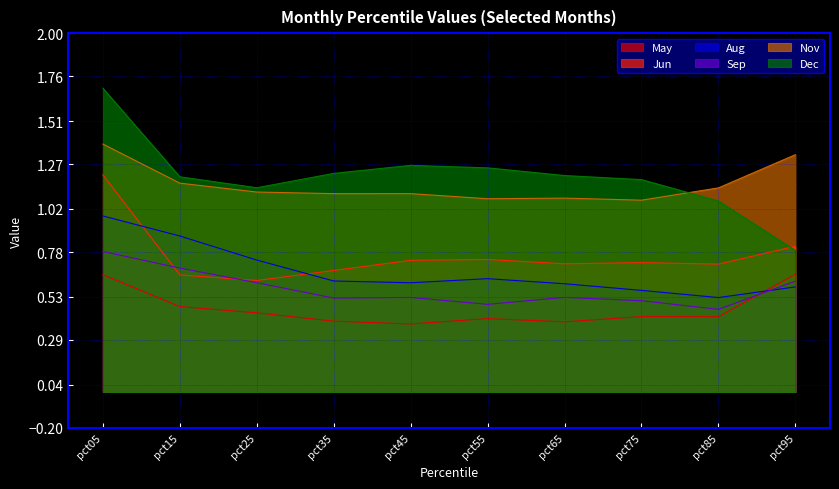

Where is Sep nearest to the value 0?

pct85